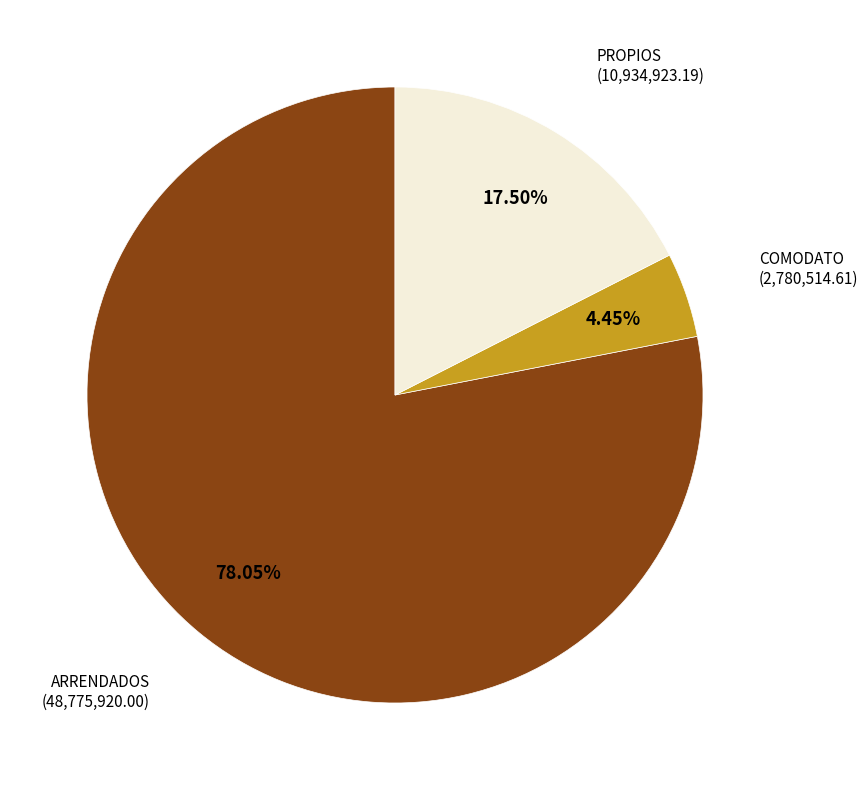

Rank the categories by value from lowest to highest.

COMODATO, PROPIOS, ARRENDADOS